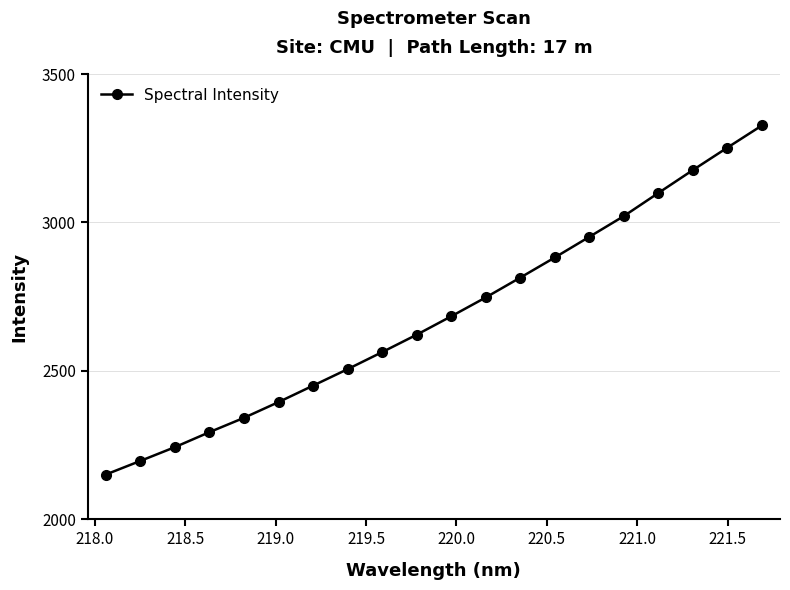

True or false: there are more than 0 points higher than both neighbors.

False